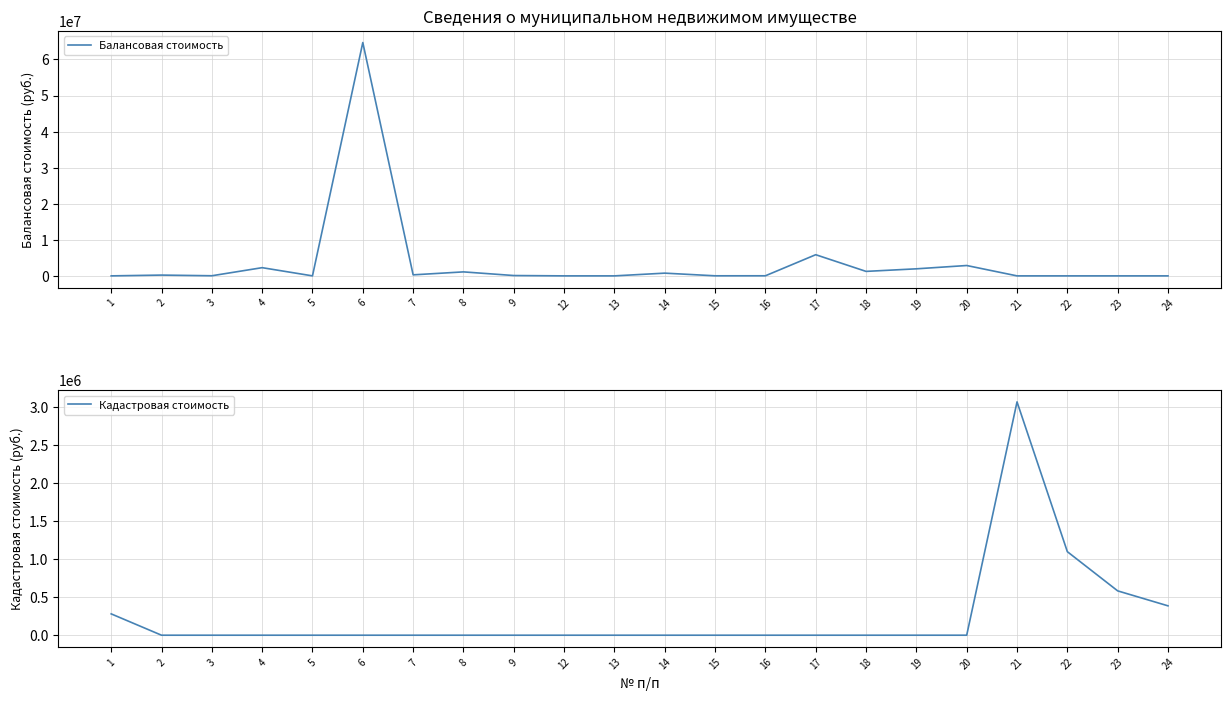

Between 9 and 5, which is larger?

9